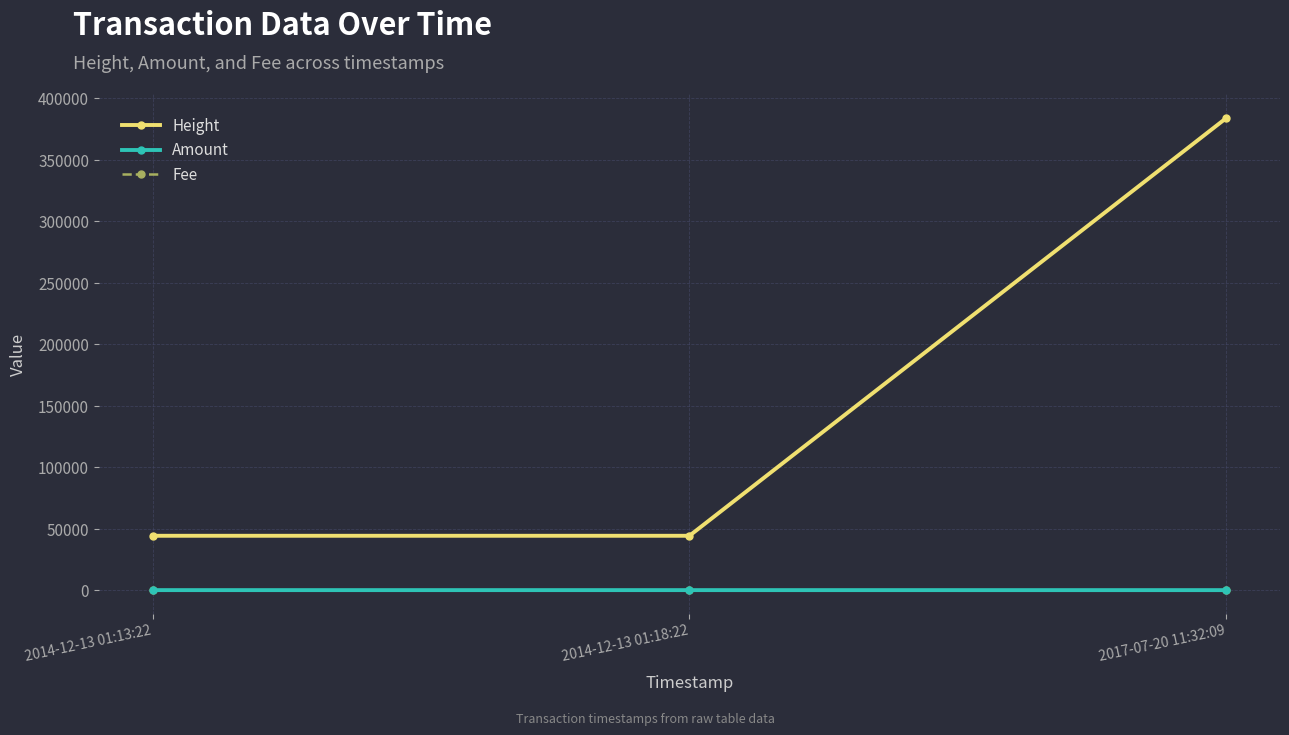

Which series has the largest total across all categories?

Height